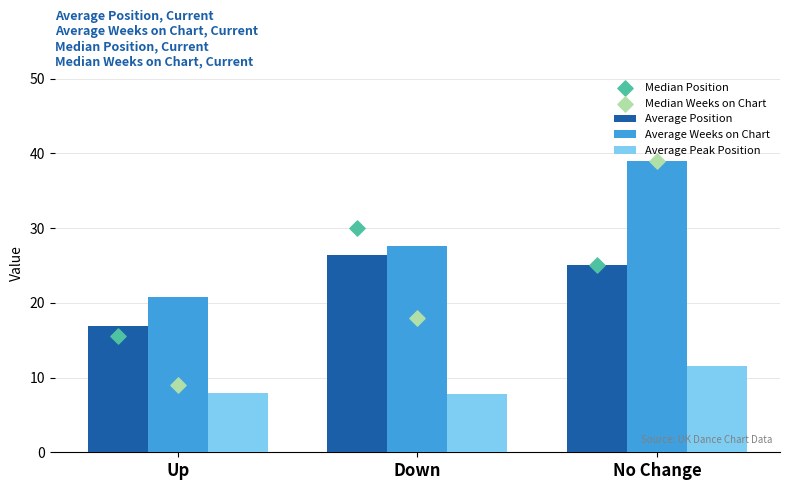

At which category is the sum across all series the highest?

No Change